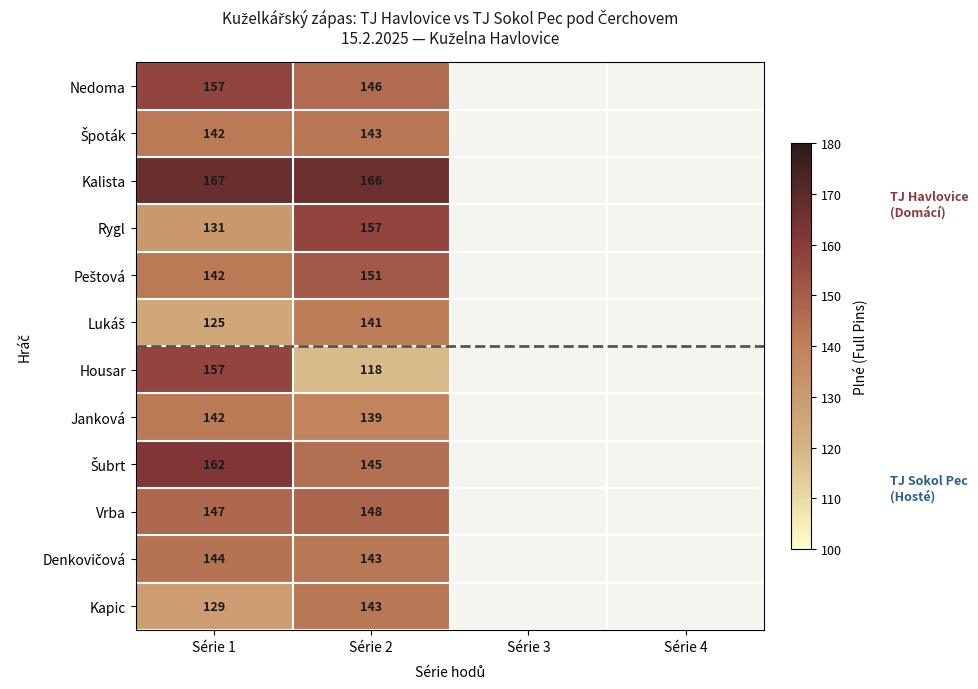

Which series changed the most between Série 1 and Série 2?

Housar